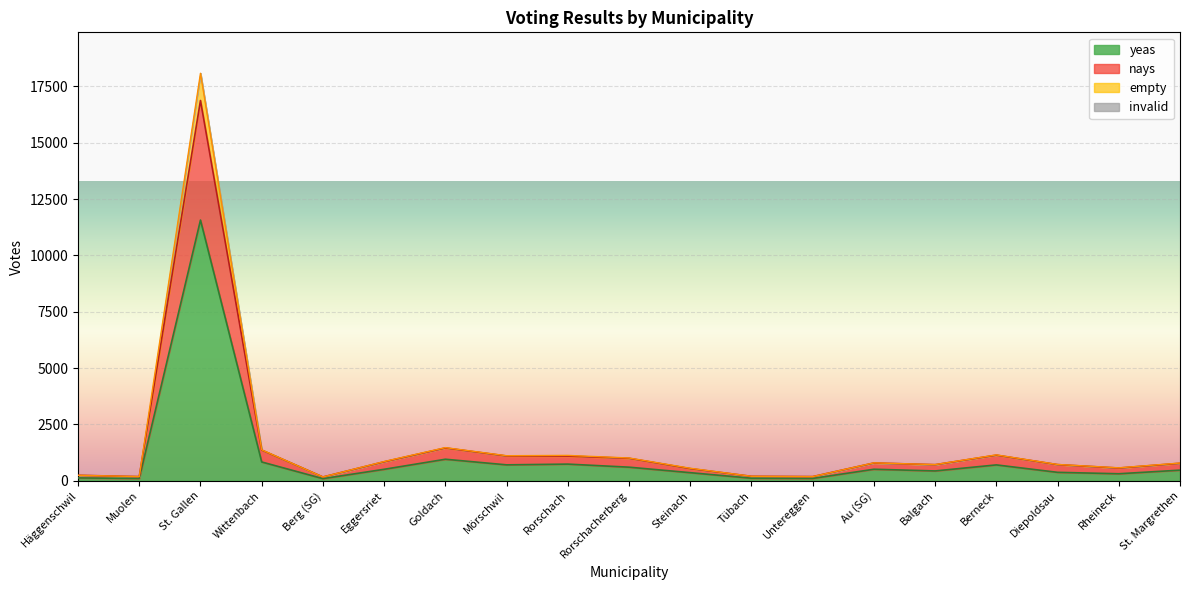

The empty series shows 978 at Rheineck. True or false?

False